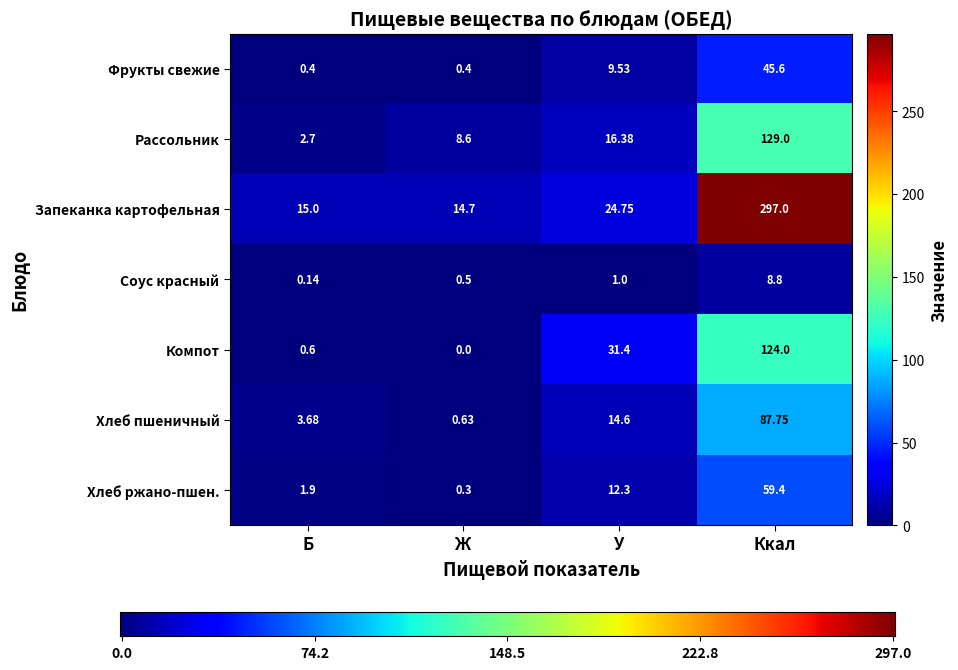

At which label is Компот closest to 62?

У